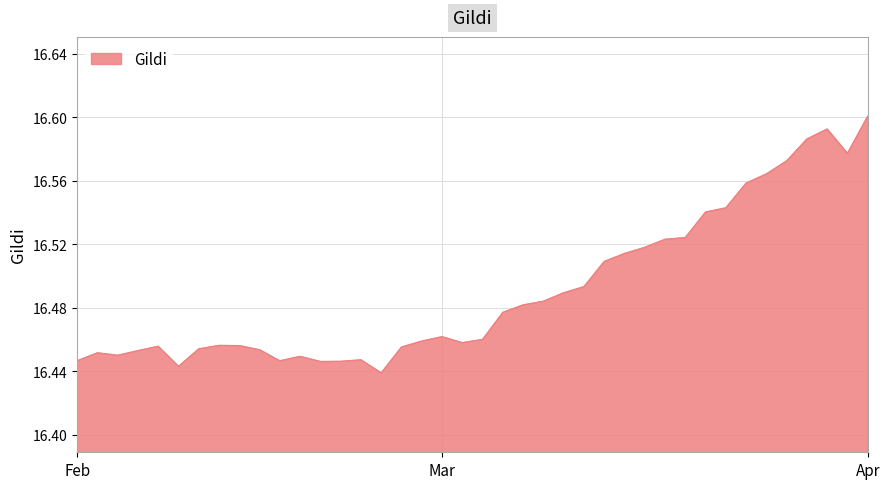

How many categories are shown in the chart?

40